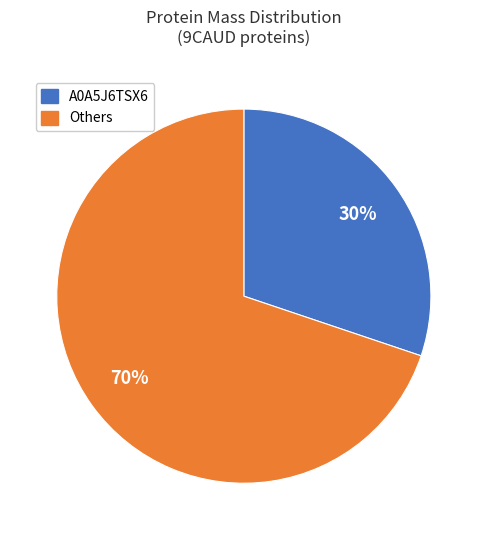

How many slices are in this pie chart?

2